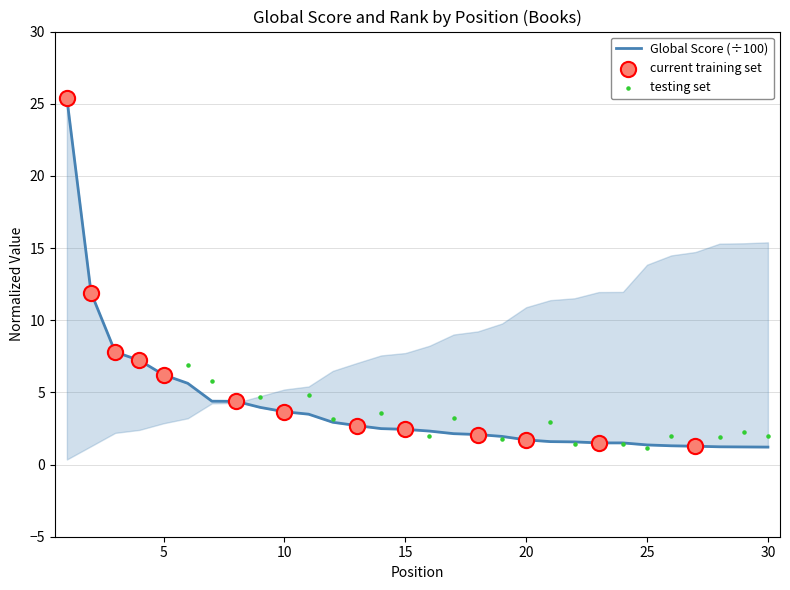

What is the ratio of the value at 12 to the value at 7?

0.7